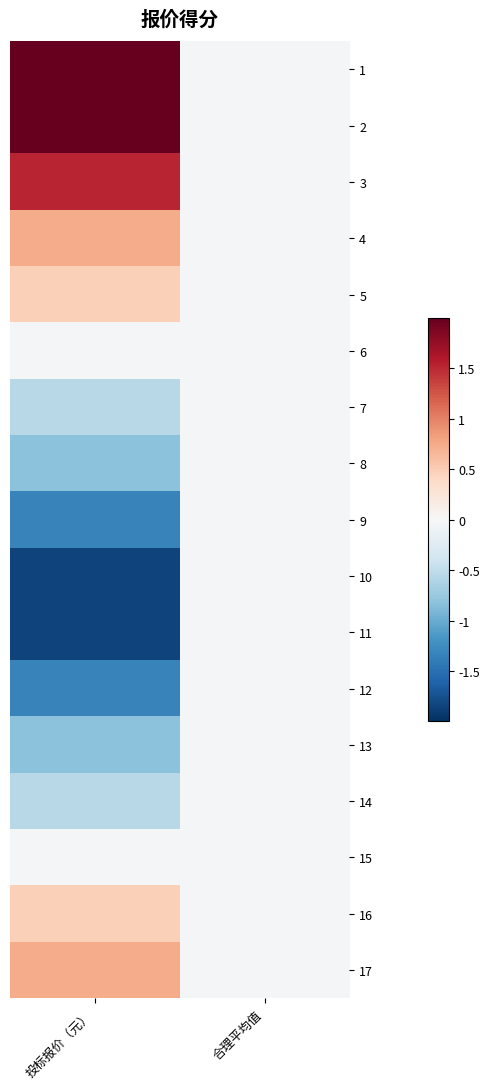

Between 合理平均值 and 投标报价（元）, which is larger?

投标报价（元）